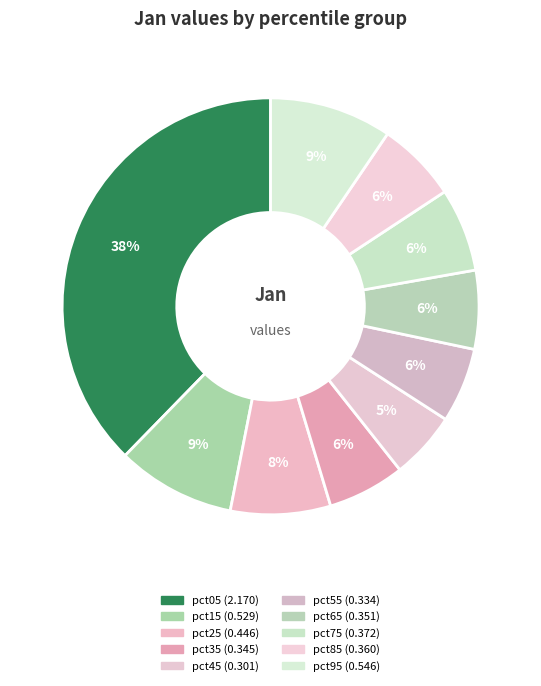

How many slices are in this pie chart?

10